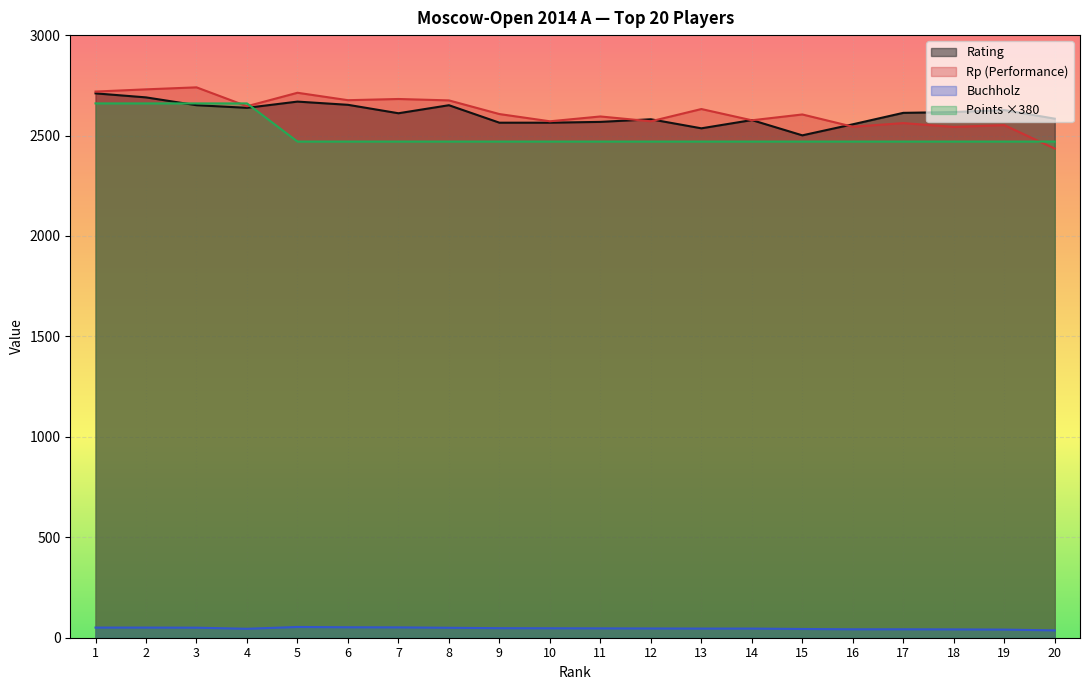

True or false: Buchholz and Points intersect in this chart.

False